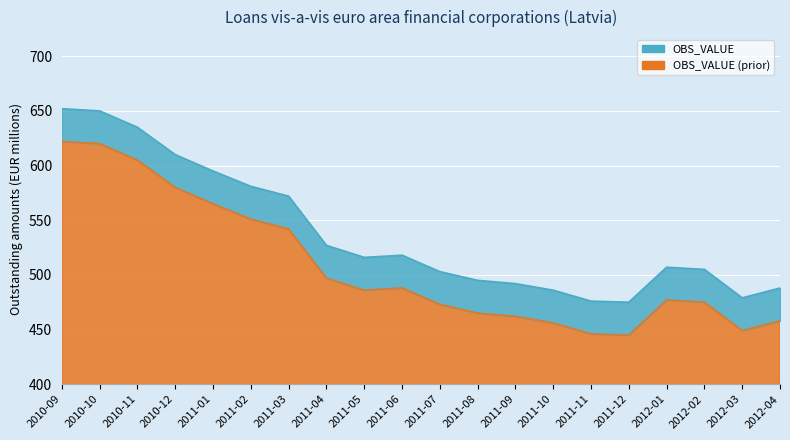

Rank the categories by value from highest to lowest.

2010-09, 2010-10, 2010-11, 2010-12, 2011-01, 2011-02, 2011-03, 2011-04, 2011-06, 2011-05, 2012-01, 2012-02, 2011-07, 2011-08, 2011-09, 2012-04, 2011-10, 2012-03, 2011-11, 2011-12